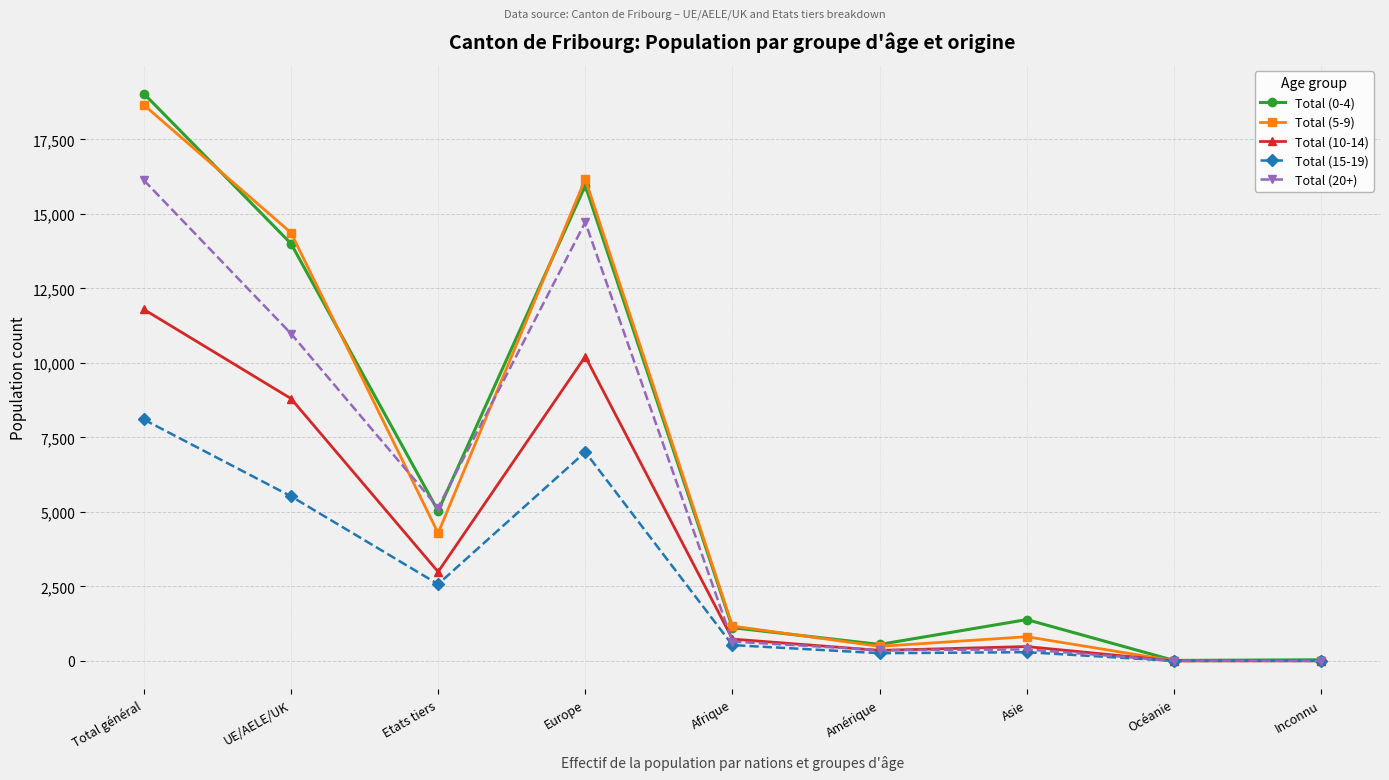

True or false: Total (0-4) has a value of 19039 at Total général.

True